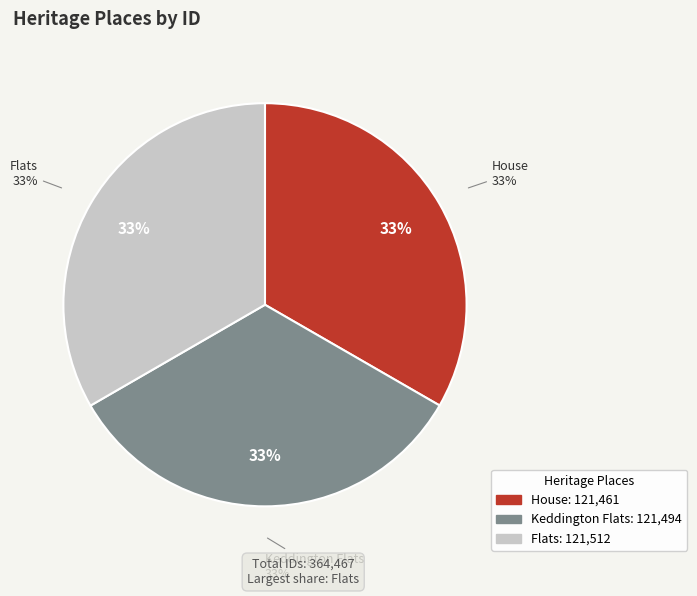

To the nearest percent, what portion does Keddington Flats represent?

33%